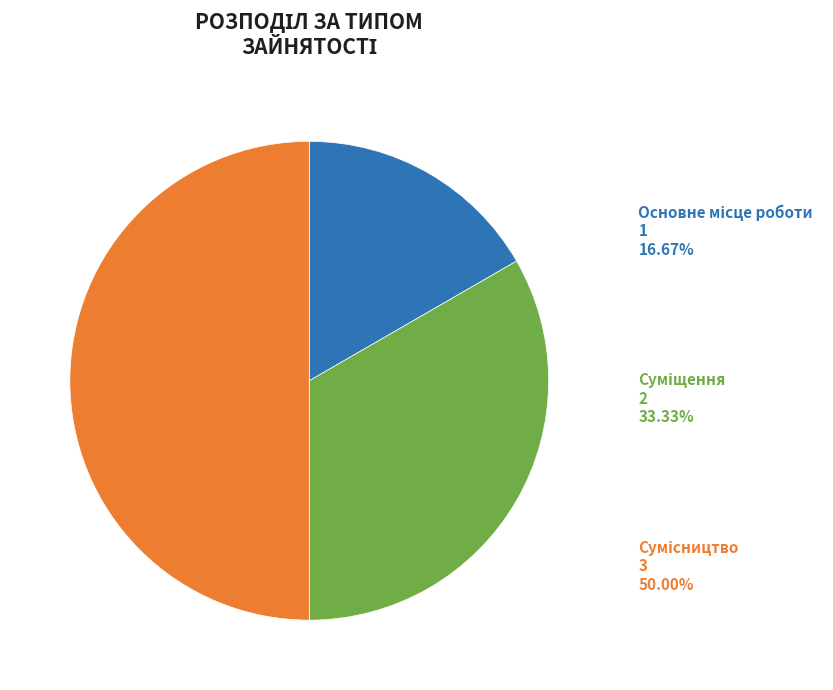

How many segments does this pie chart have?

3